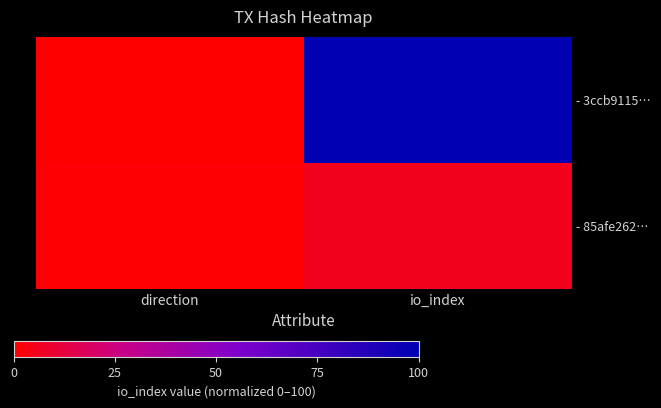

How many data points does each series have?

2